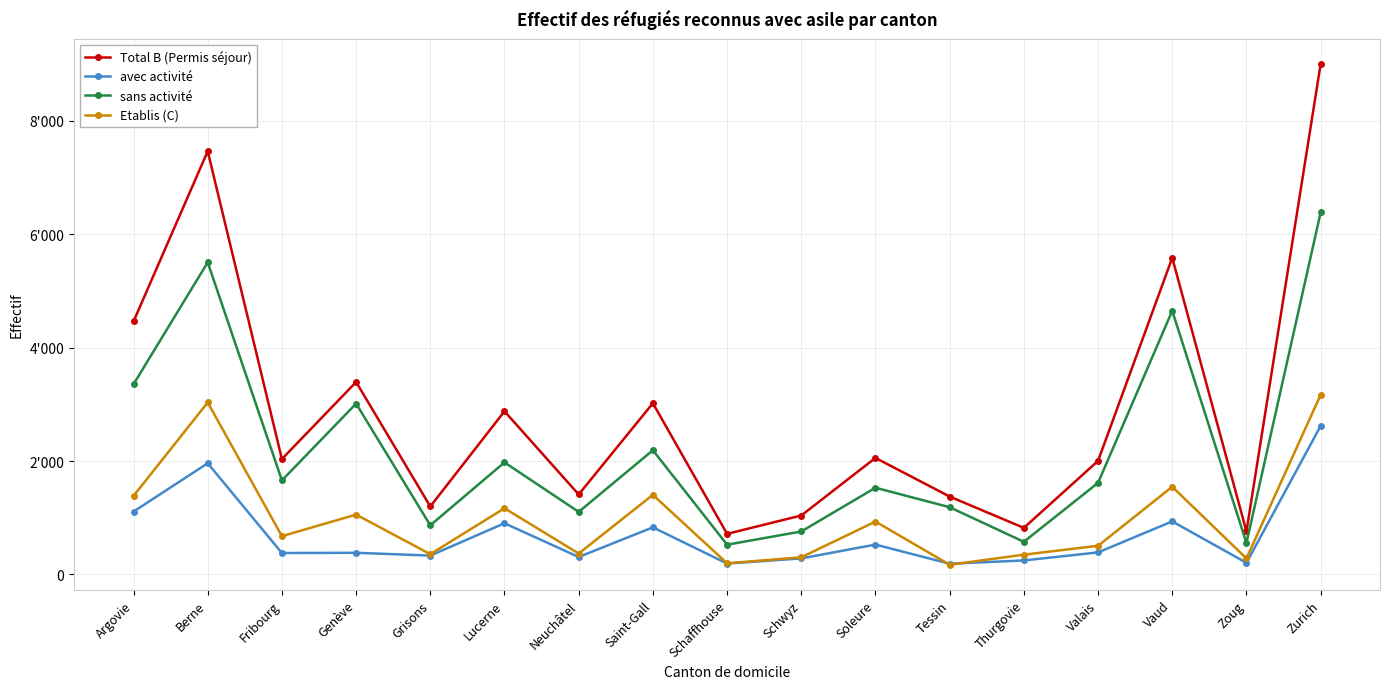

At which category is the sum across all series the highest?

Zurich